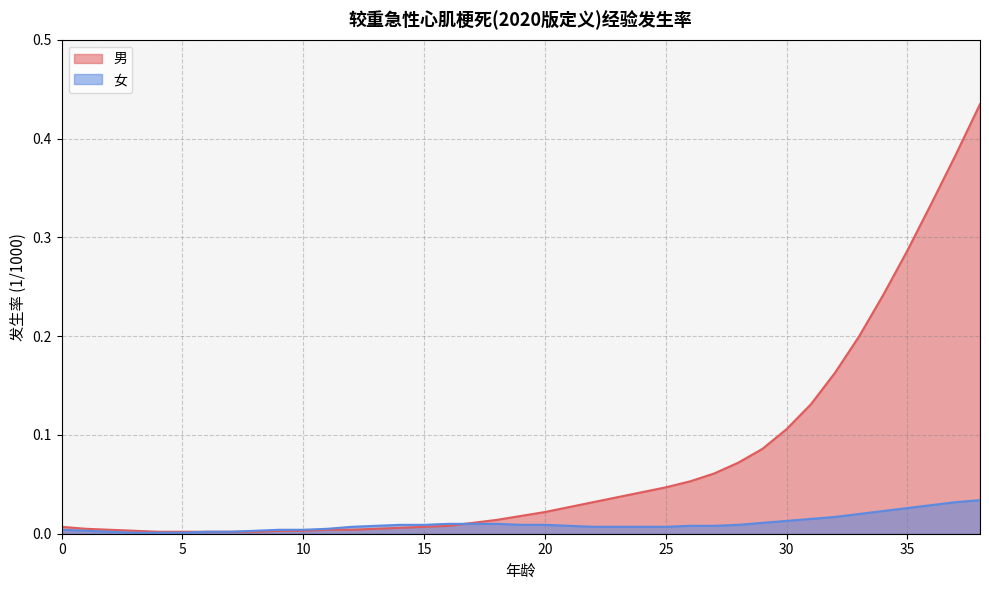

What are all the series names shown in the legend?

男, 女